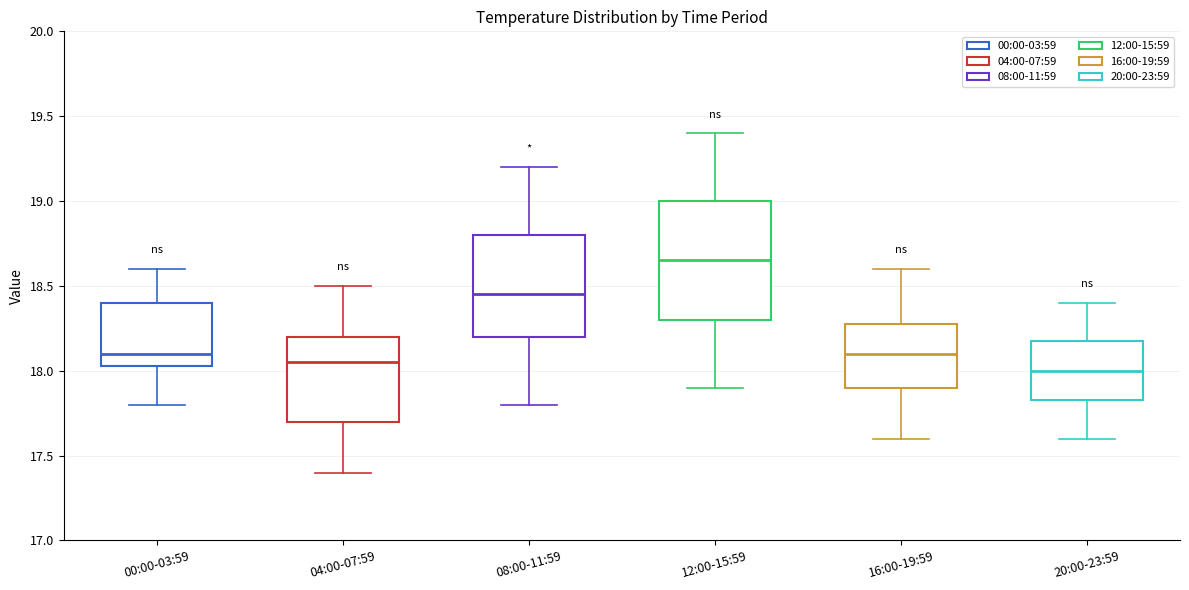

Reading left to right, read every box against the y-axis: the position of its median line, the range the box covers, and the ends of its whiskers. The values are not printed on the chart, so give them approximately, as read against the axis.

00:00-03:59: median 18.10, box 18.05 to 18.40, whiskers 17.80 to 18.60
04:00-07:59: median 18.05, box 17.70 to 18.20, whiskers 17.40 to 18.50
08:00-11:59: median 18.45, box 18.20 to 18.80, whiskers 17.80 to 19.20
12:00-15:59: median 18.65, box 18.30 to 19.00, whiskers 17.90 to 19.40
16:00-19:59: median 18.10, box 17.90 to 18.30, whiskers 17.60 to 18.60
20:00-23:59: median 18.00, box 17.85 to 18.20, whiskers 17.60 to 18.40